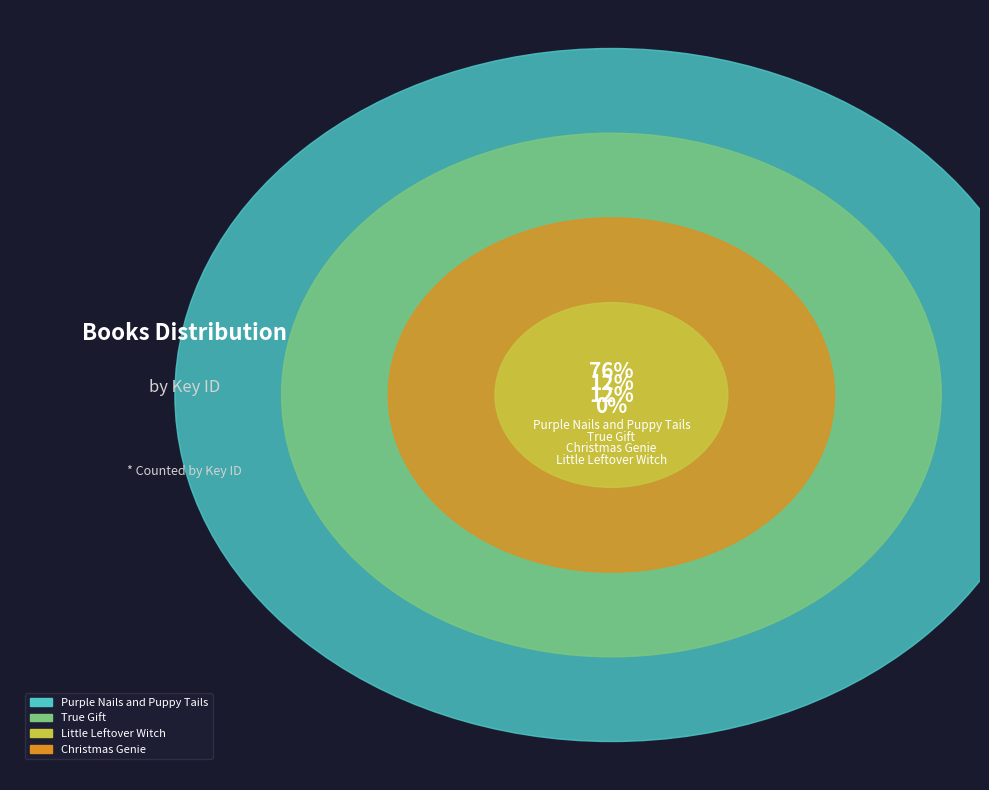

True or false: Purple Nails and Puppy Tails accounts for 82% of the total.

False